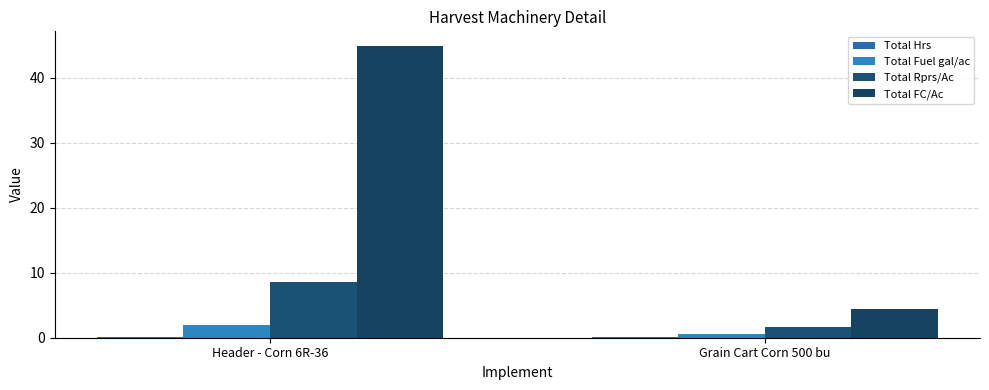

How many groups of bars are there?

2